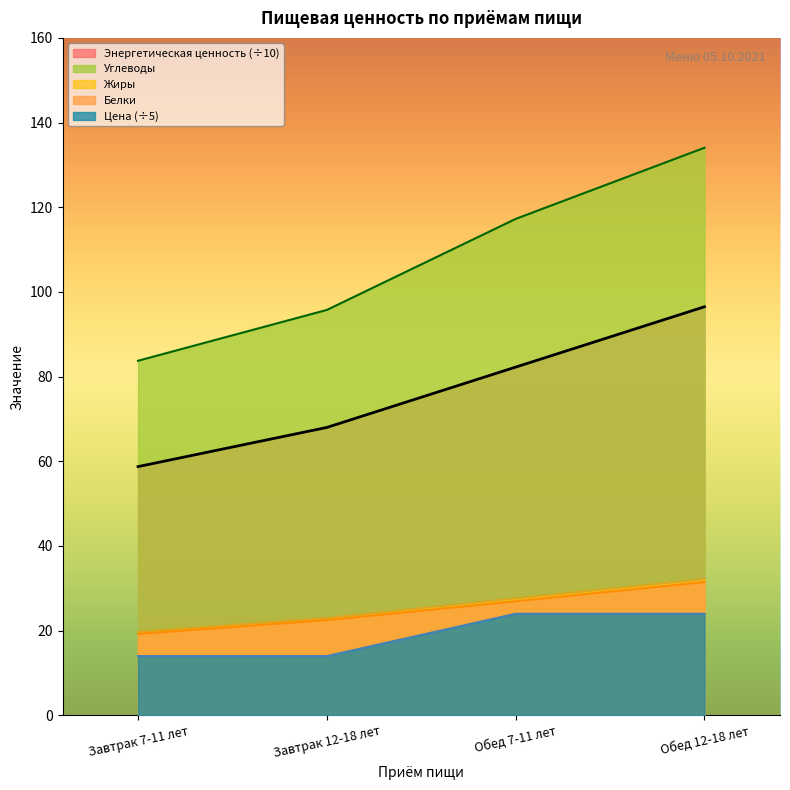

Reading left to right, what are all the values shown in this chart?

Энергетическая ценность: Завтрак 7-11 лет=58.8	Завтрак 12-18 лет=68.0	Обед 7-11 лет=82.2	Обед 12-18 лет=96.5
Белки: Завтрак 7-11 лет=19.2	Завтрак 12-18 лет=22.5	Обед 7-11 лет=26.9	Обед 12-18 лет=31.5
Жиры: Завтрак 7-11 лет=19.8	Завтрак 12-18 лет=23.0	Обед 7-11 лет=27.6	Обед 12-18 лет=32.2
Углеводы: Завтрак 7-11 лет=83.8	Завтрак 12-18 лет=95.8	Обед 7-11 лет=117.2	Обед 12-18 лет=134.1
Цена: Завтрак 7-11 лет=14.0	Завтрак 12-18 лет=14.0	Обед 7-11 лет=24.0	Обед 12-18 лет=24.0